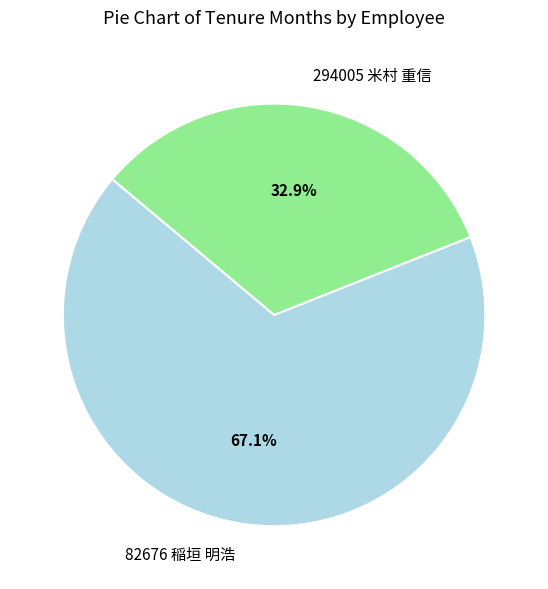

Count the number of slices in the pie.

2